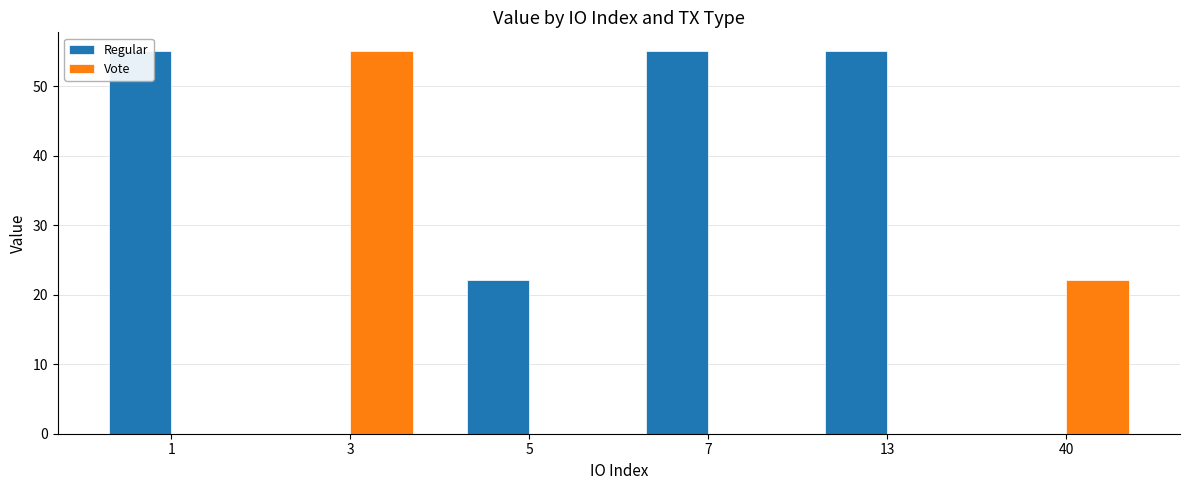

What is the sum of all Vote values?

77.1